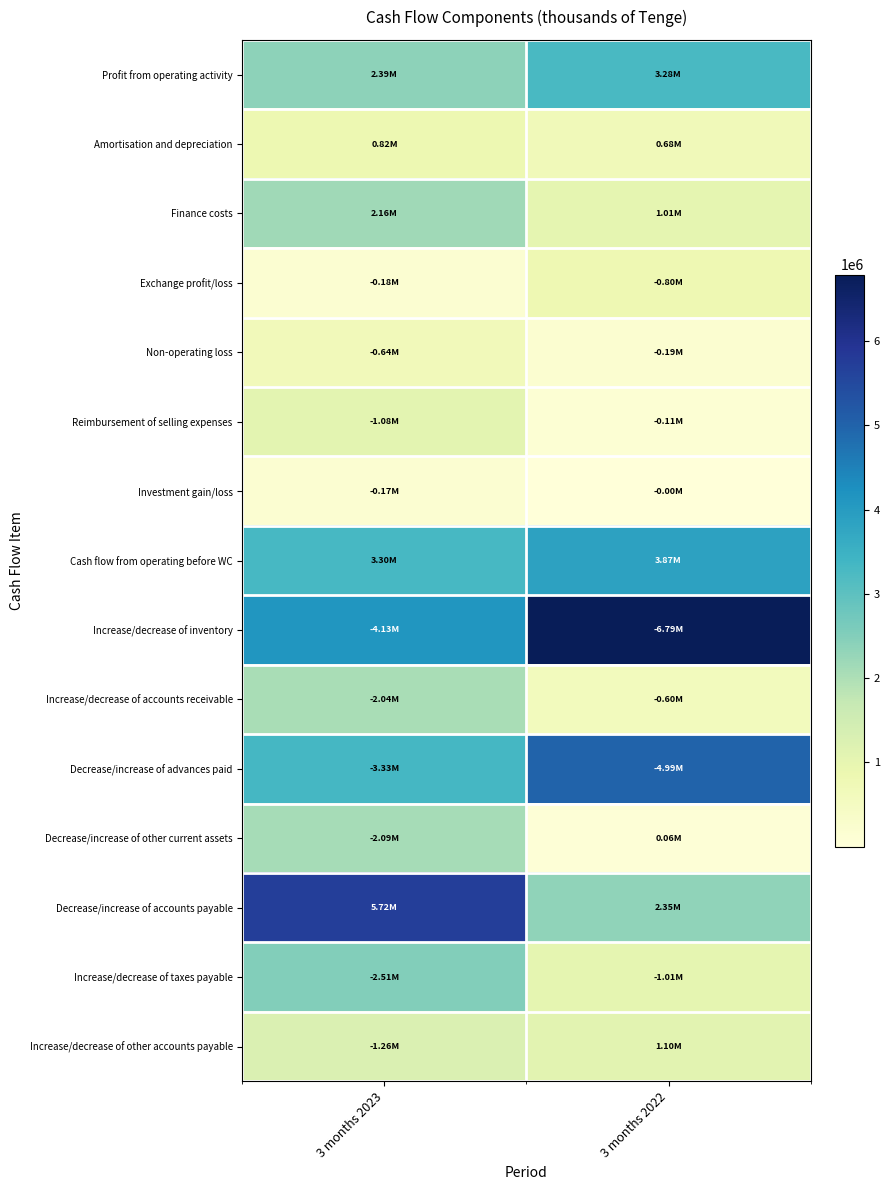

At which category is the sum across all series the highest?

3 months 2023